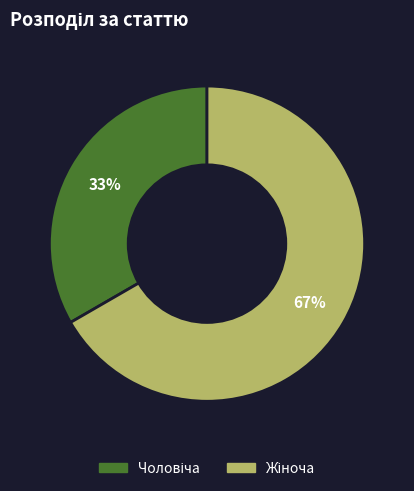

Does any single category account for the majority?

Yes